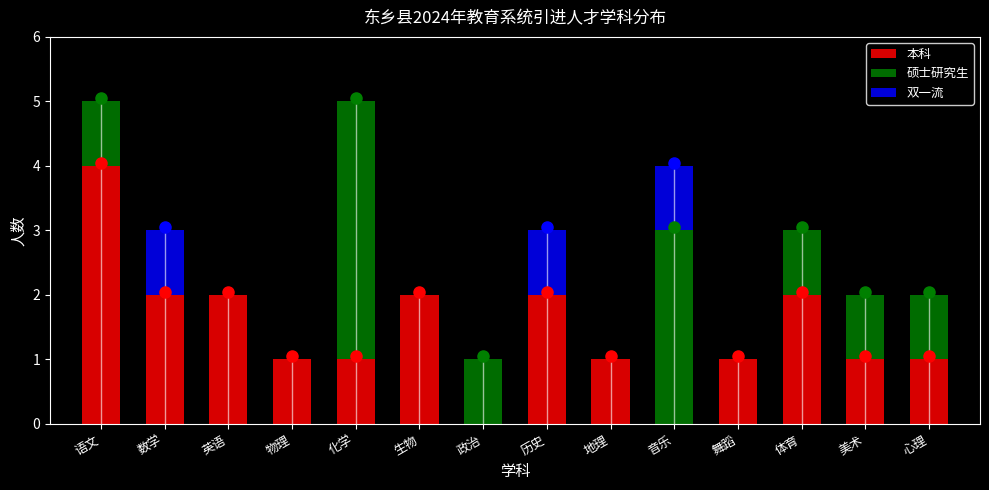

Is it true that 本科 equals 0 at 音乐?

True